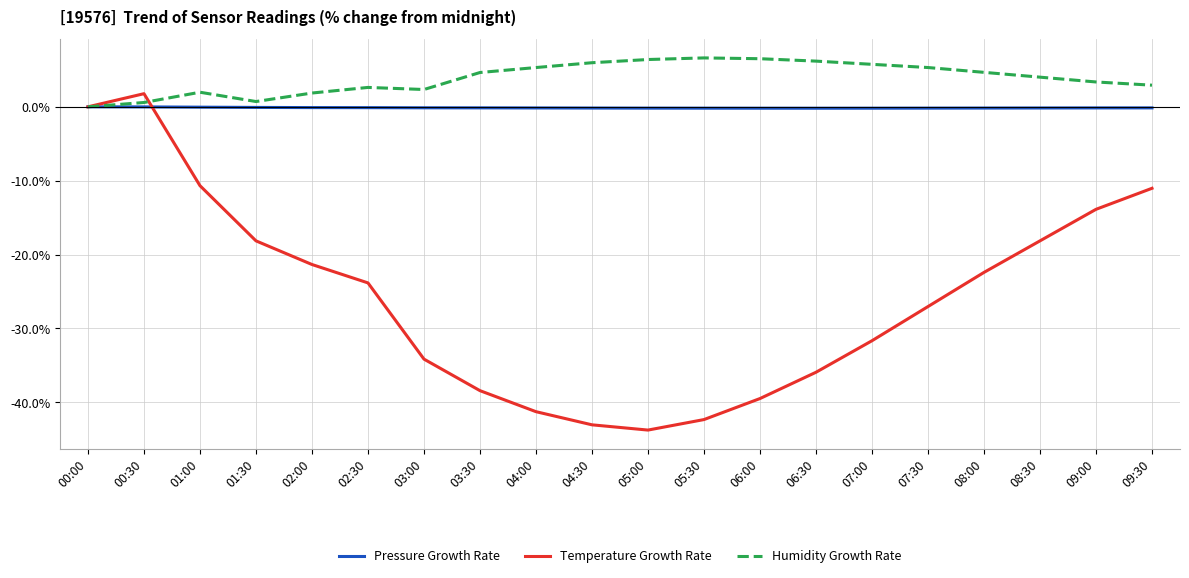

What are all the series names shown in the legend?

Pressure Growth Rate, Temperature Growth Rate, Humidity Growth Rate